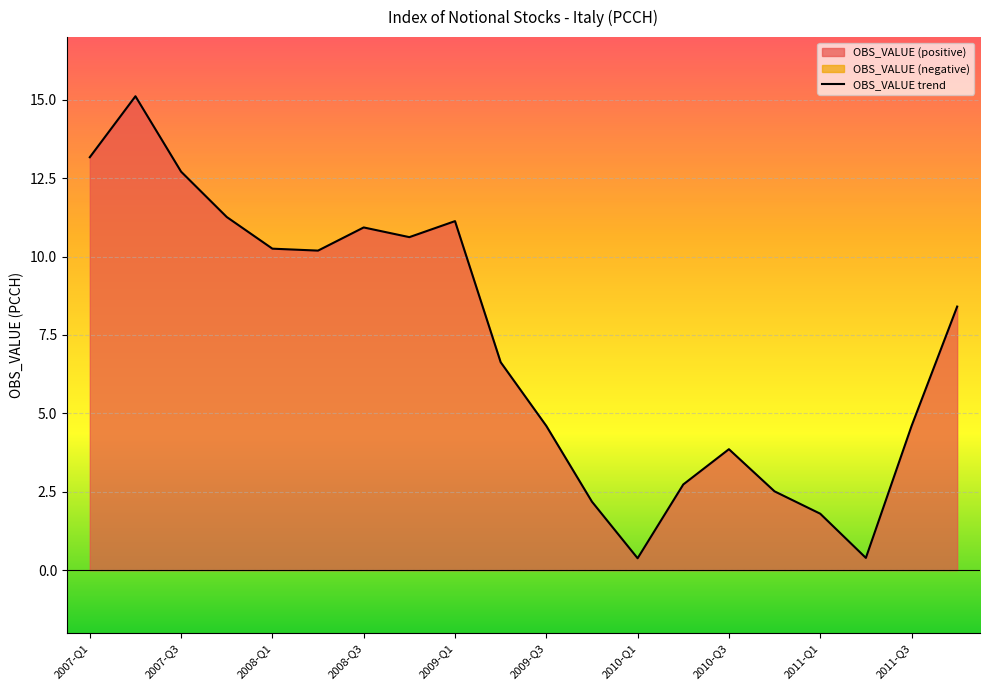

The value of OBS_VALUE trend at 2007-Q3 is 12.7. True or false?

True